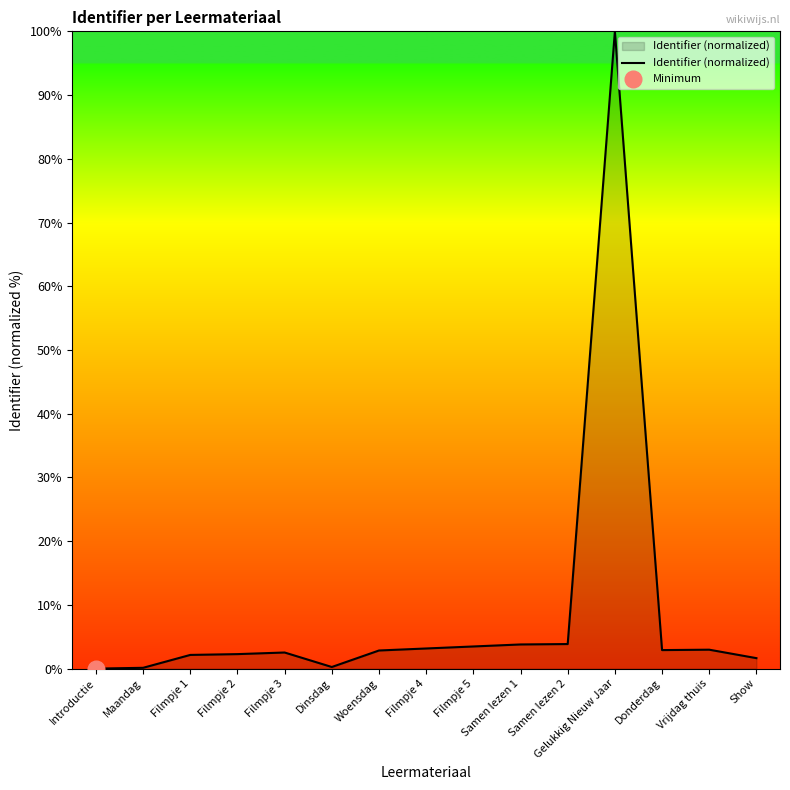

Where is the data nearest to the value 50?

Samen lezen 2